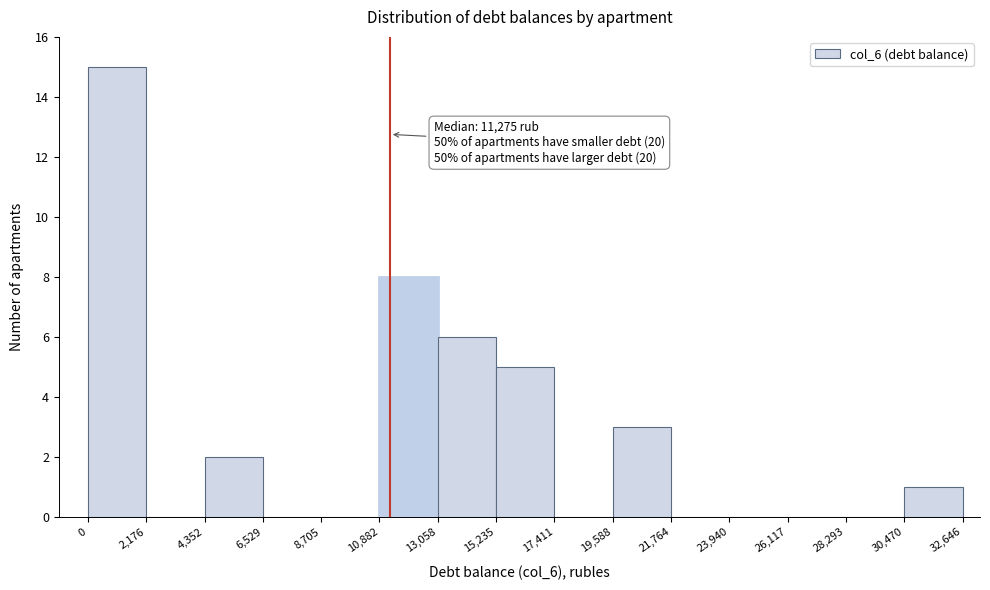

Over which range of the x-axis is the bar tallest?

0 to 2,176